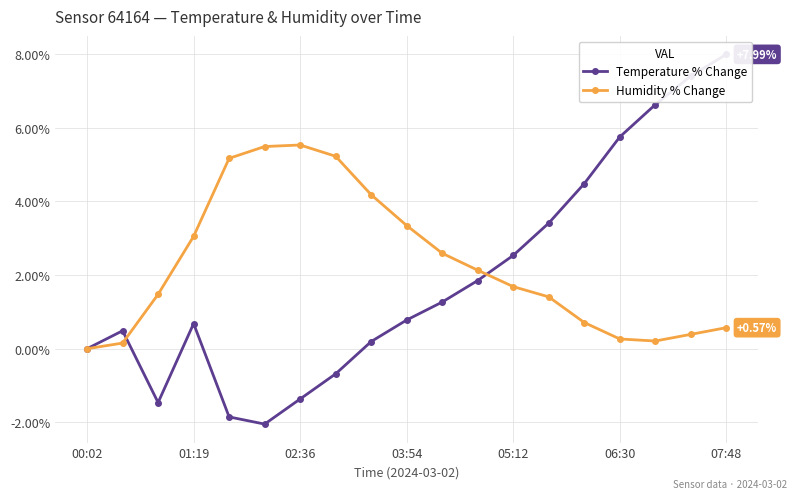

In Temperature % Change, how many points are higher than both neighbors (excluding endpoints)?

2